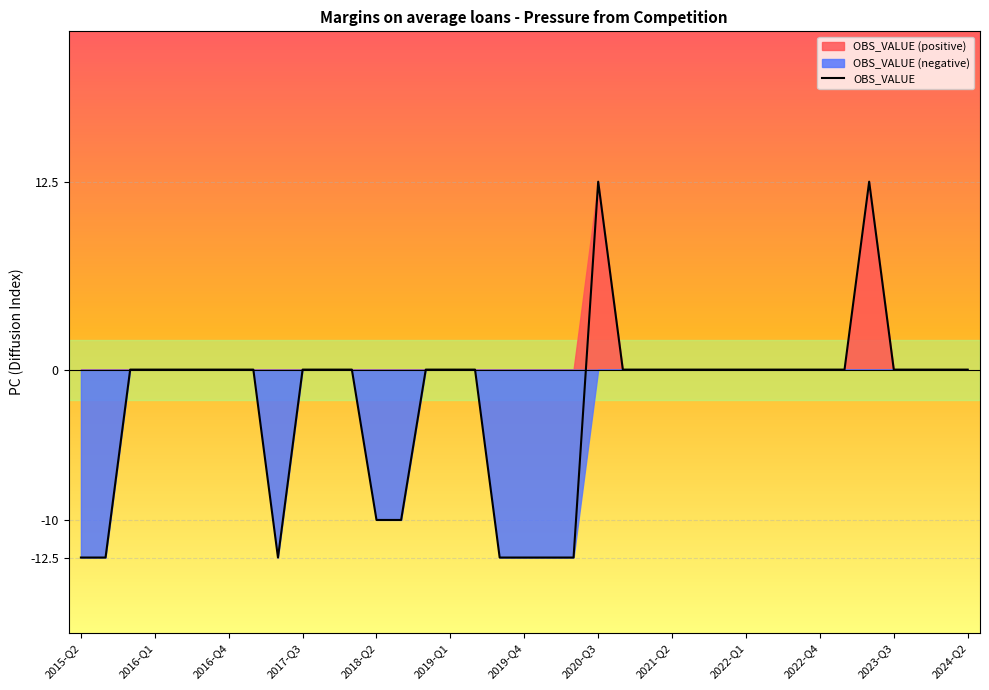

How many points are higher than both their immediate neighbors (excluding endpoints)?

2